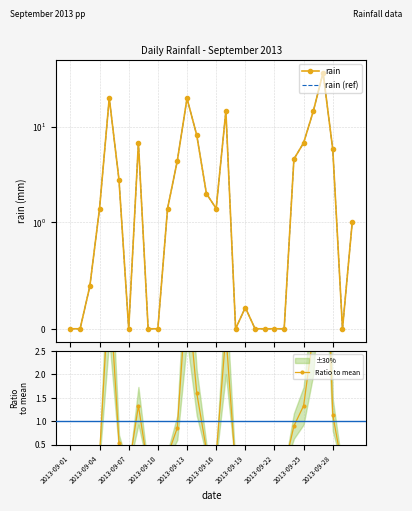

Which has a higher value, 14 or 2013-09-16?

2013-09-16